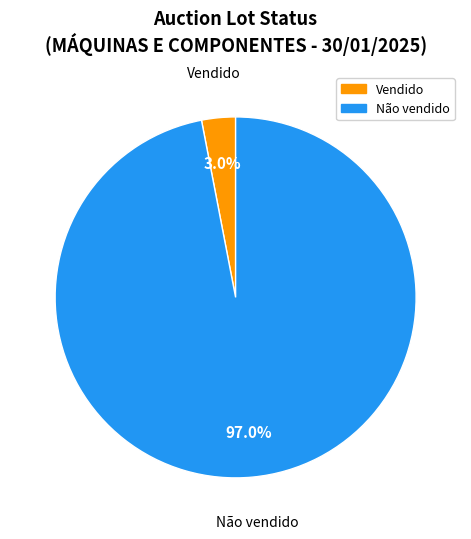

Which category has the smallest portion of the pie?

Vendido